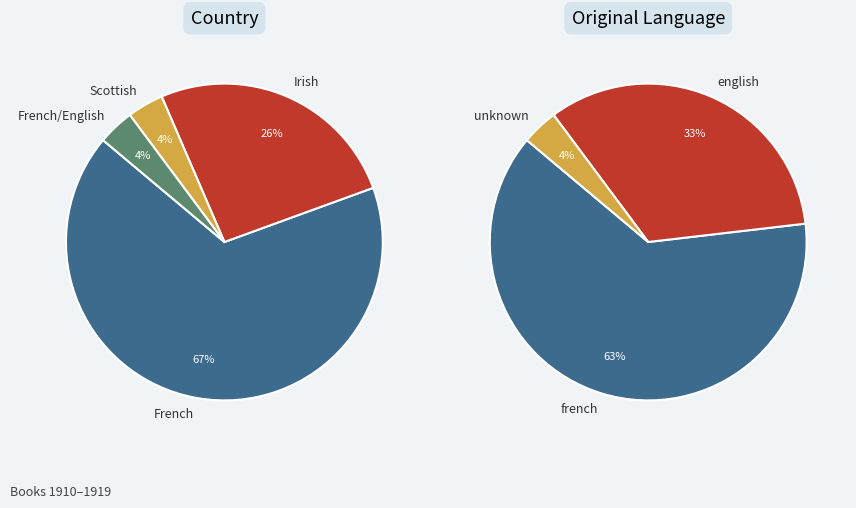

To the nearest percent, what is the combined percentage of French (english) and Irish?

30%